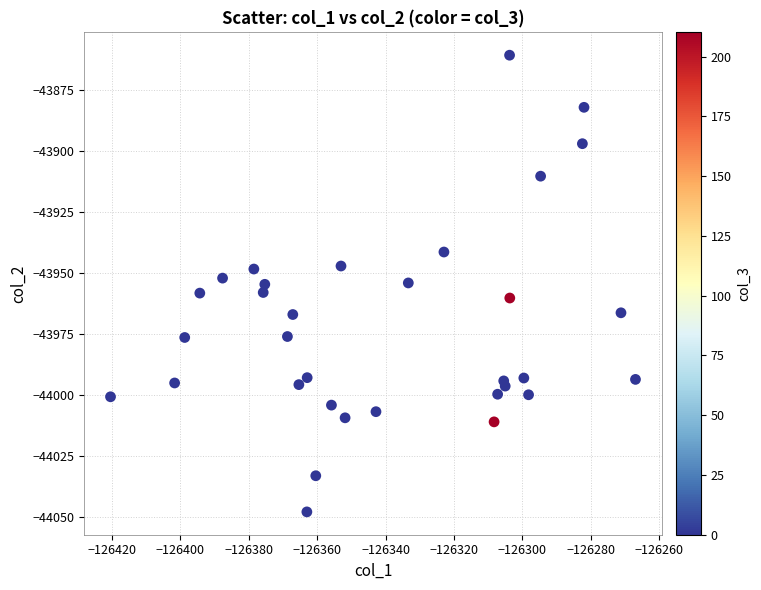

What is the range of X values (max minus min)?

153.6